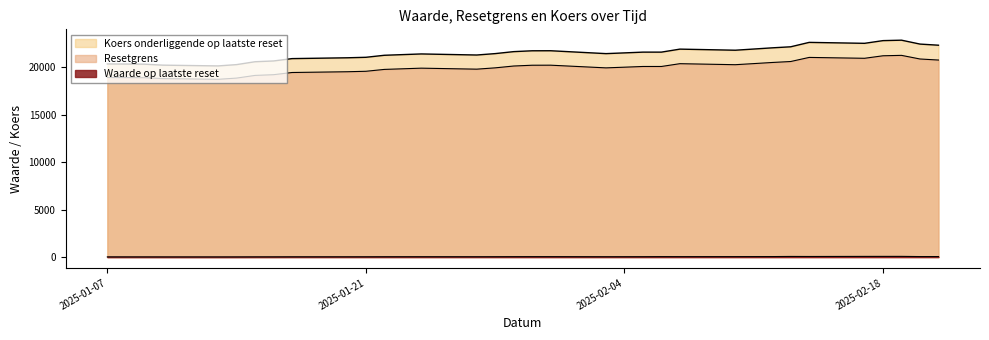

Which series has the largest total across all categories?

Koers onderliggende op laatste reset